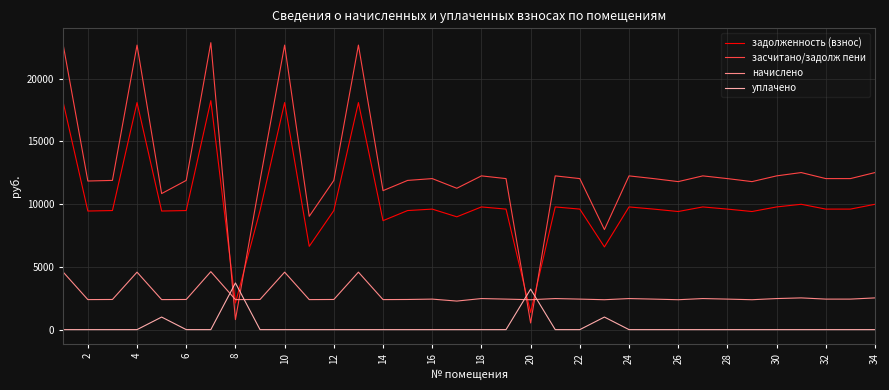

Rank the series by their average value, from highest to lowest.

засчитано/задолж пени, задолженность (взнос), начислено, уплачено